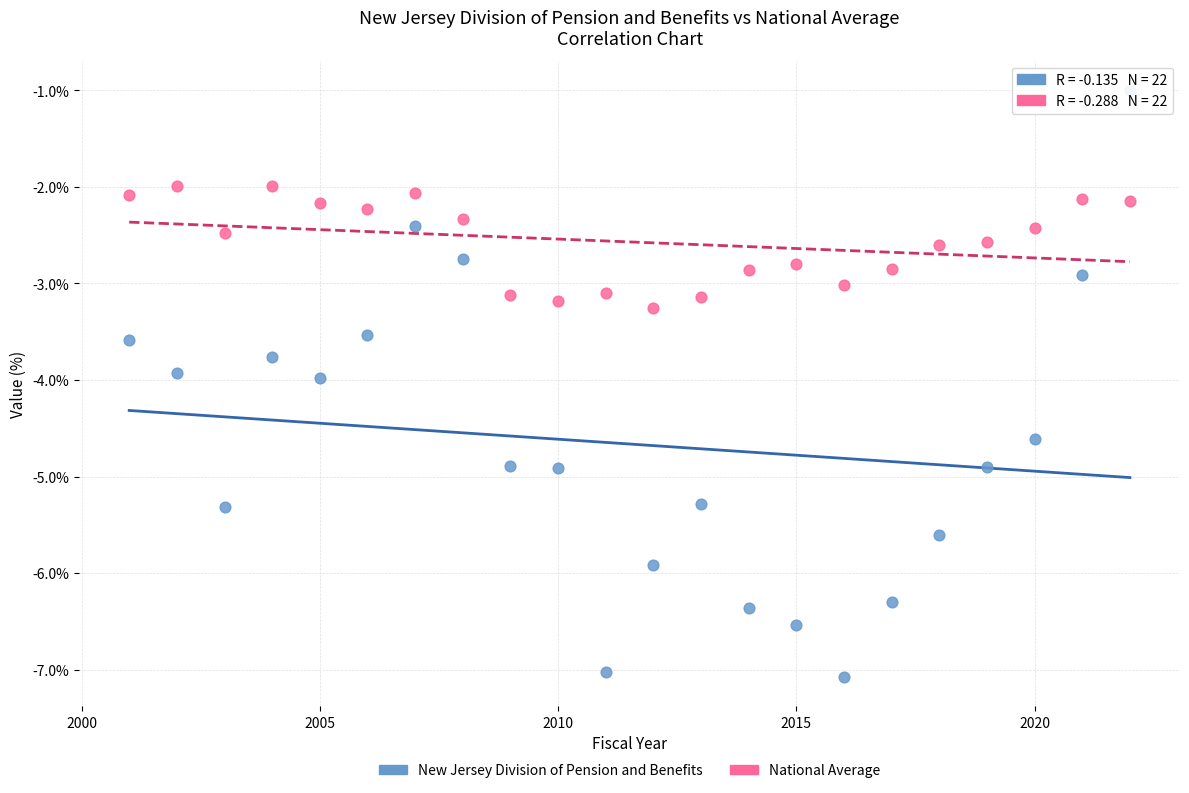

What is the X range (max minus min) for the scatter plot?

21.0